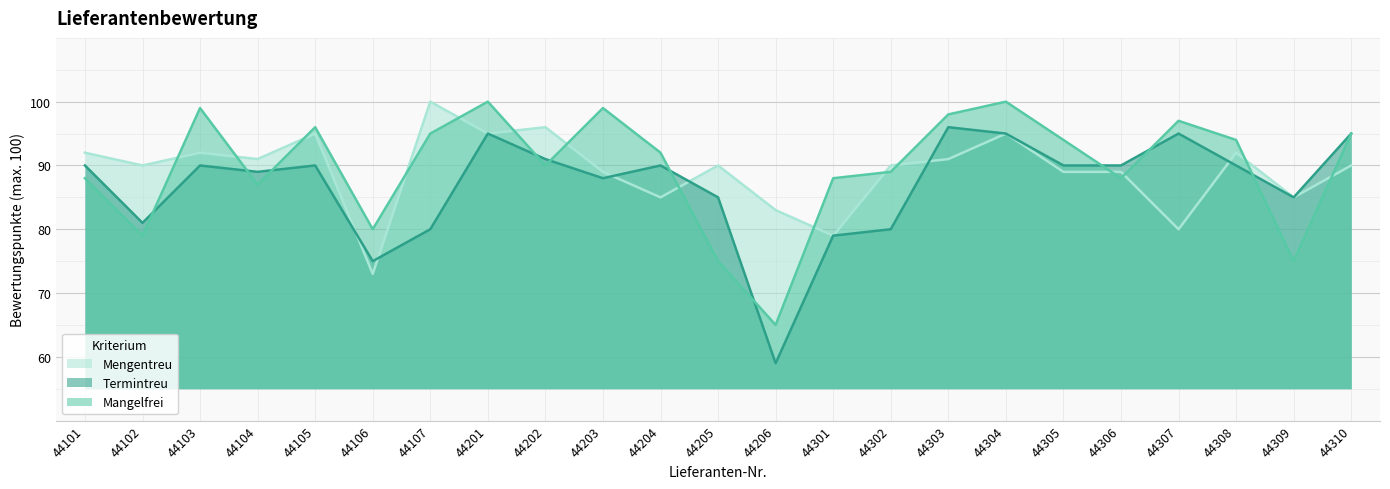

Is it true that Mengentreu equals 95 at 44105?

True